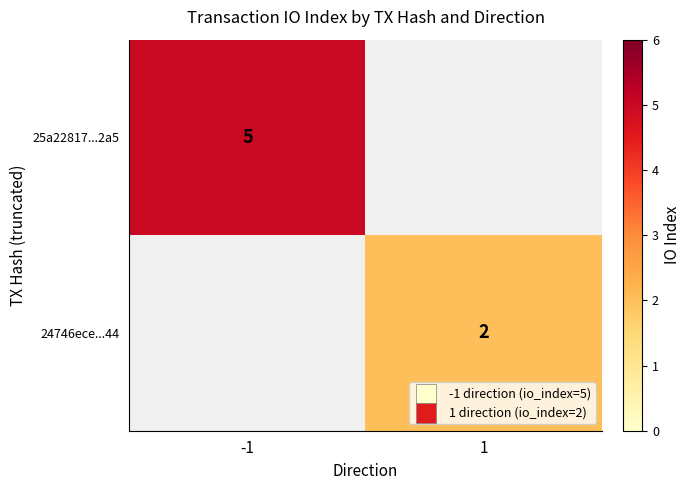

The value of 25a22817...2a5 at -1 is 5. True or false?

True